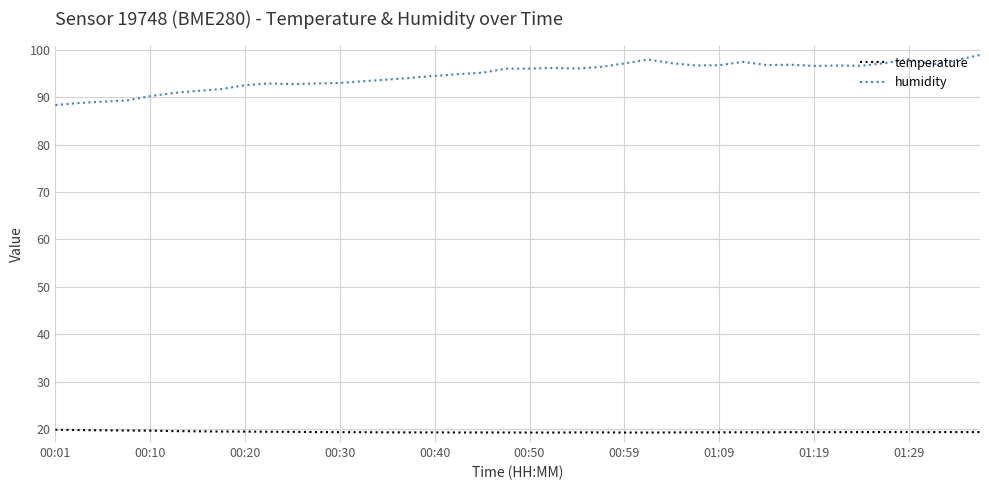

Rank the series by their average value, from lowest to highest.

temperature, humidity